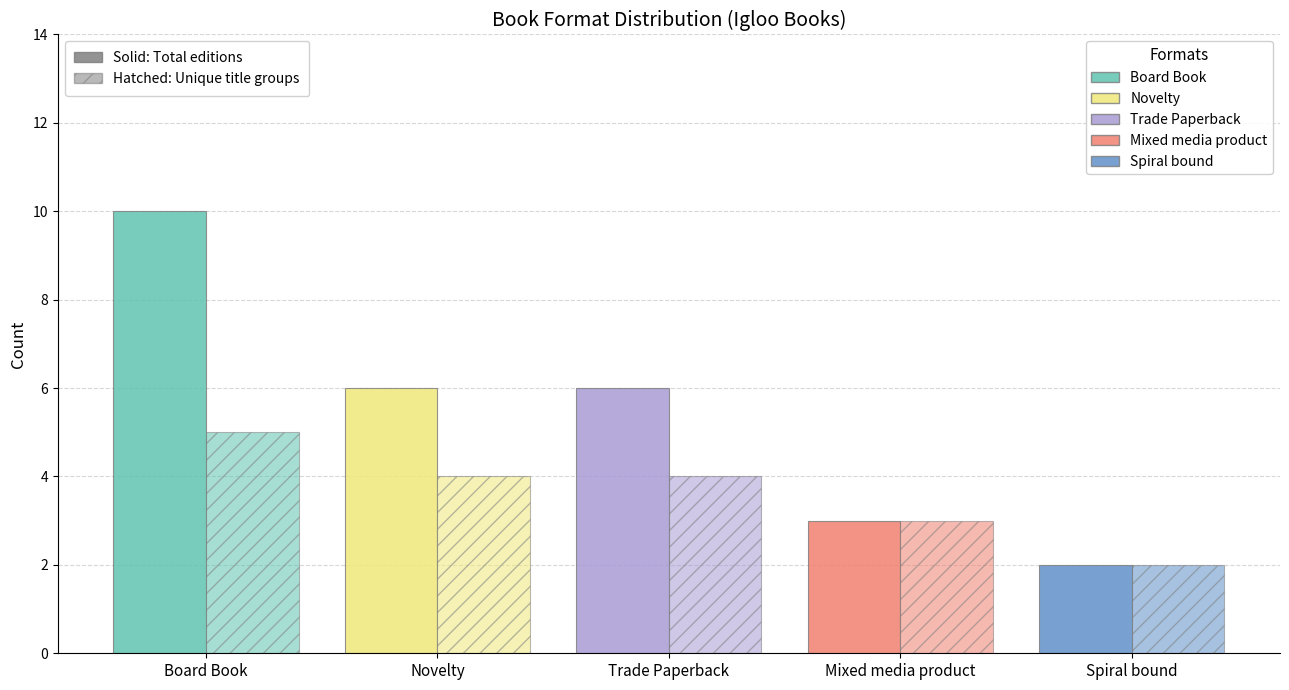

How many values in the Trade Paperback series exceed 3?

2